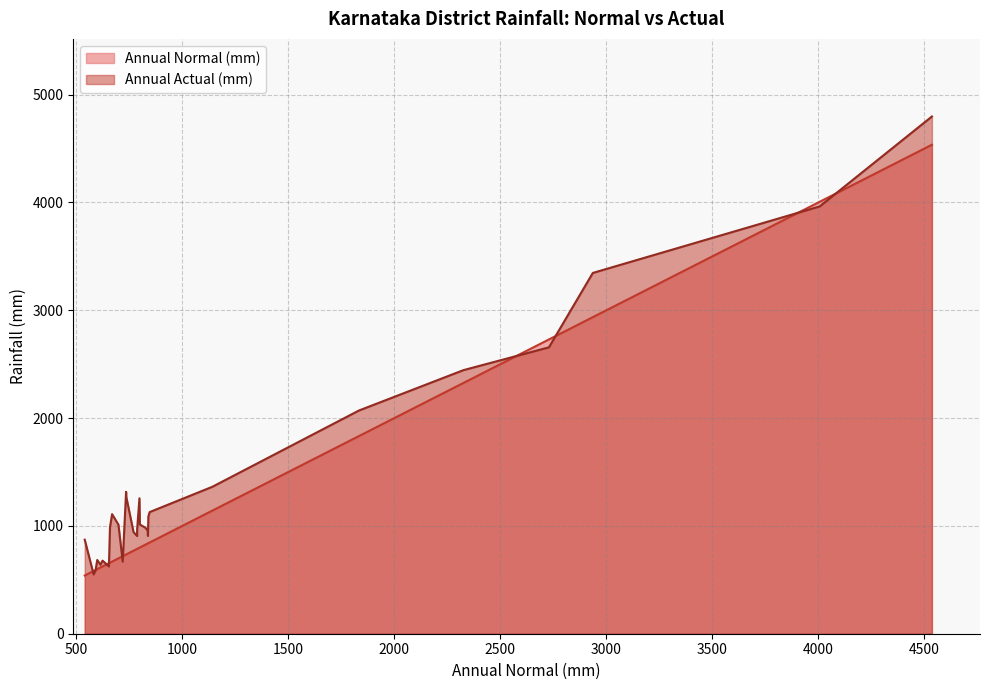

Reading left to right, transcribe all the data shown in this chart.

Annual Normal (mm): 846	798	840	735	736	669	540	659	787	837	699	599	614	654	770	838	826	582	591	624	800	787	2325	1142	1833	2729	4006	4535	2936	719
Annual Actual (mm): 1128	1256	1087	1316	1269	1109	872	987	906	955	1011	684	640	624	943	907	983	550	587	678	1013	965	2444	1363	2070	2656	3963	4797	3346	669